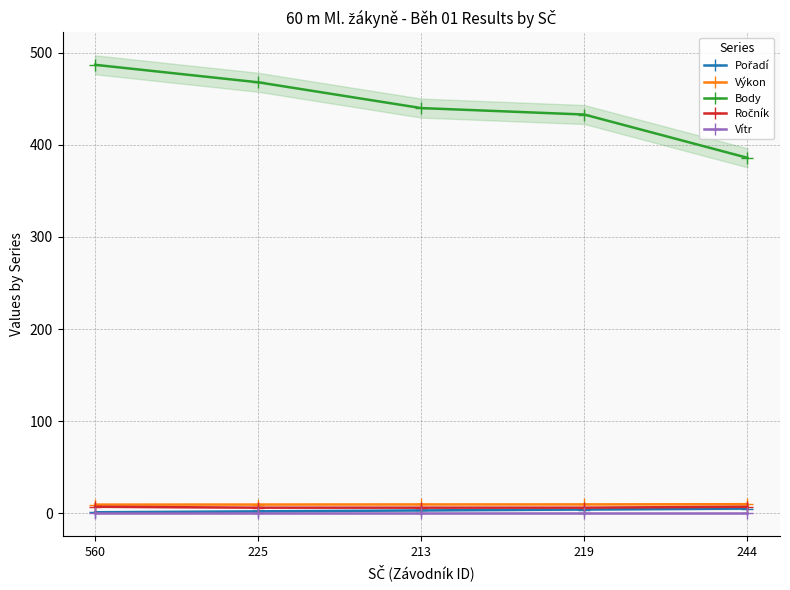

At which label does Pořadí reach its minimum?

560